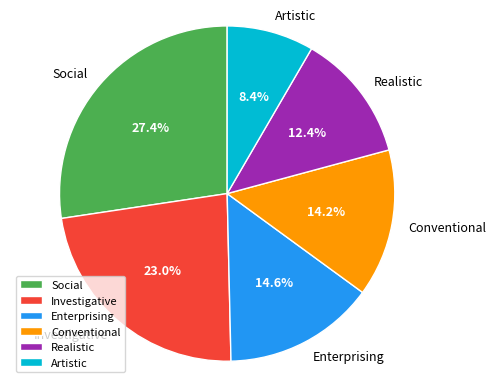

To the nearest percent, what is the average slice percentage?

17%